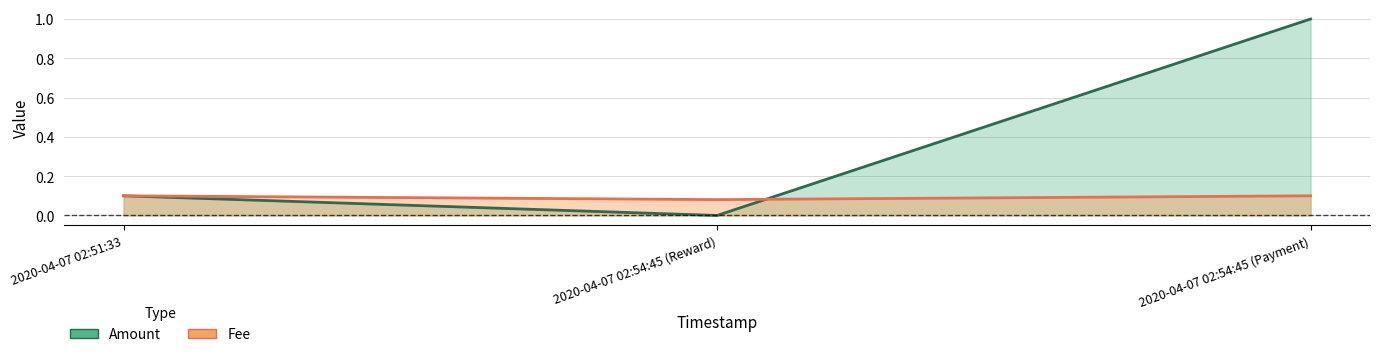

True or false: Amount has a value of 0.0 at 2020-04-07 02:54:45 (Reward).

True